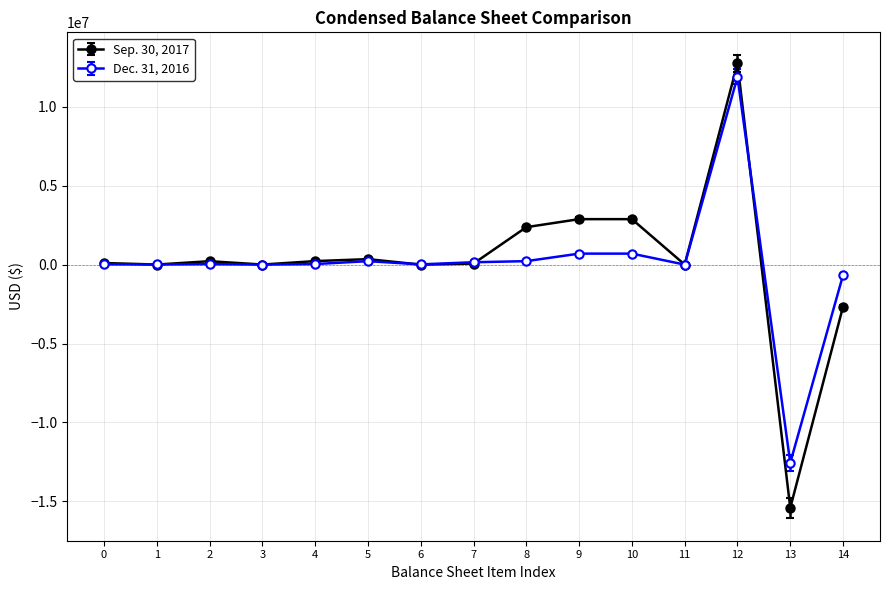

True or false: Sep. 30, 2017 has more than 2 interior local peaks.

True